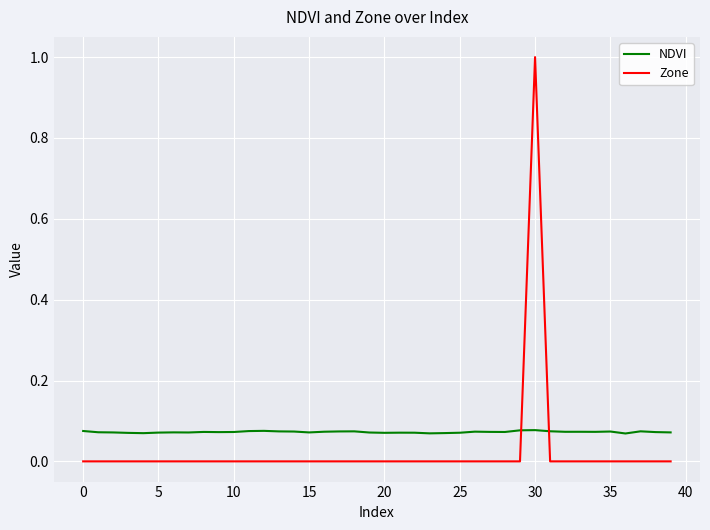

What is the maximum value shown in the chart?

1.0